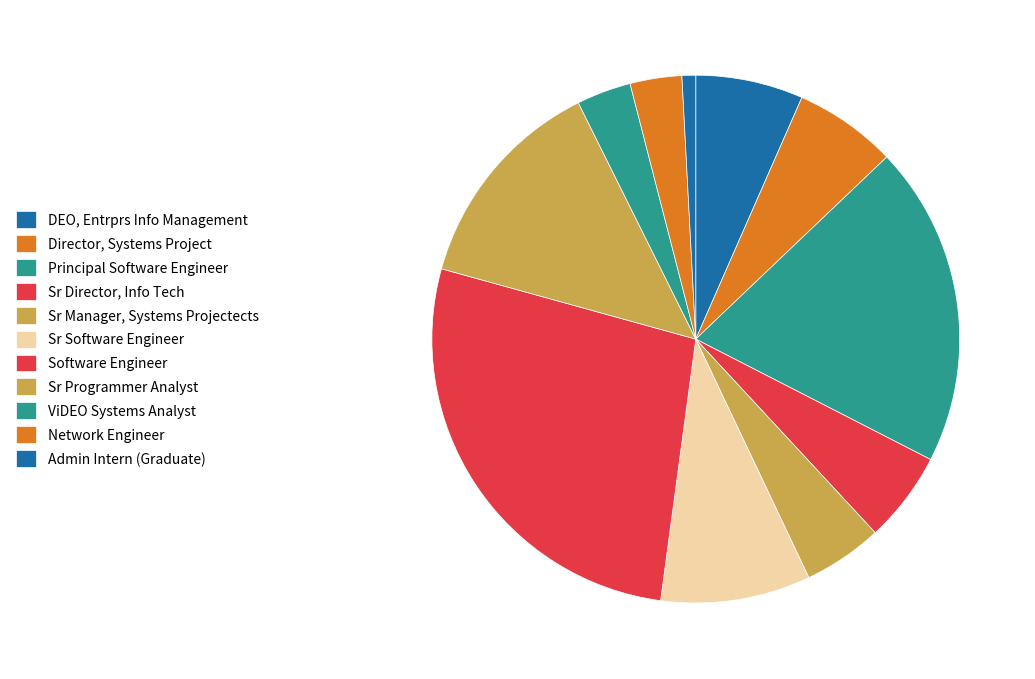

To the nearest percent, what is the difference between the Sr Programmer Analyst and Director, Systems Project slice percentages?

7%